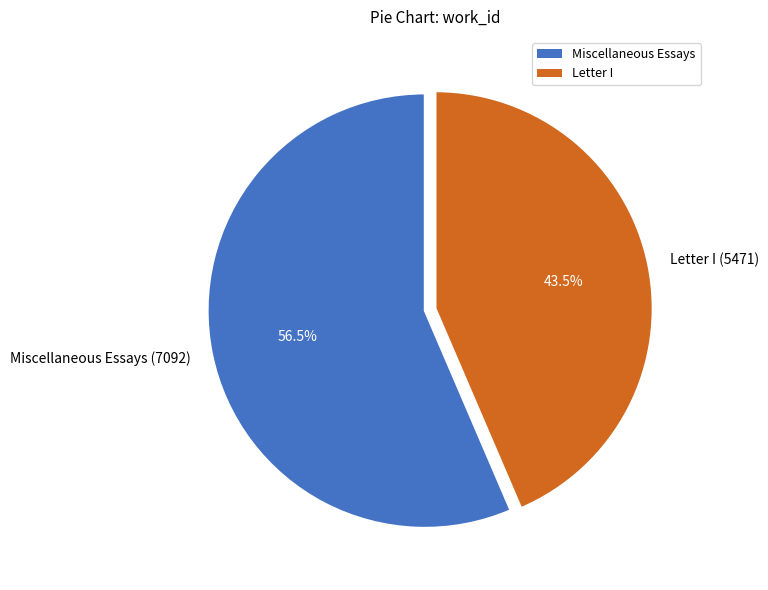

To the nearest percent, what is the difference between the largest and smallest slice percentages?

13%